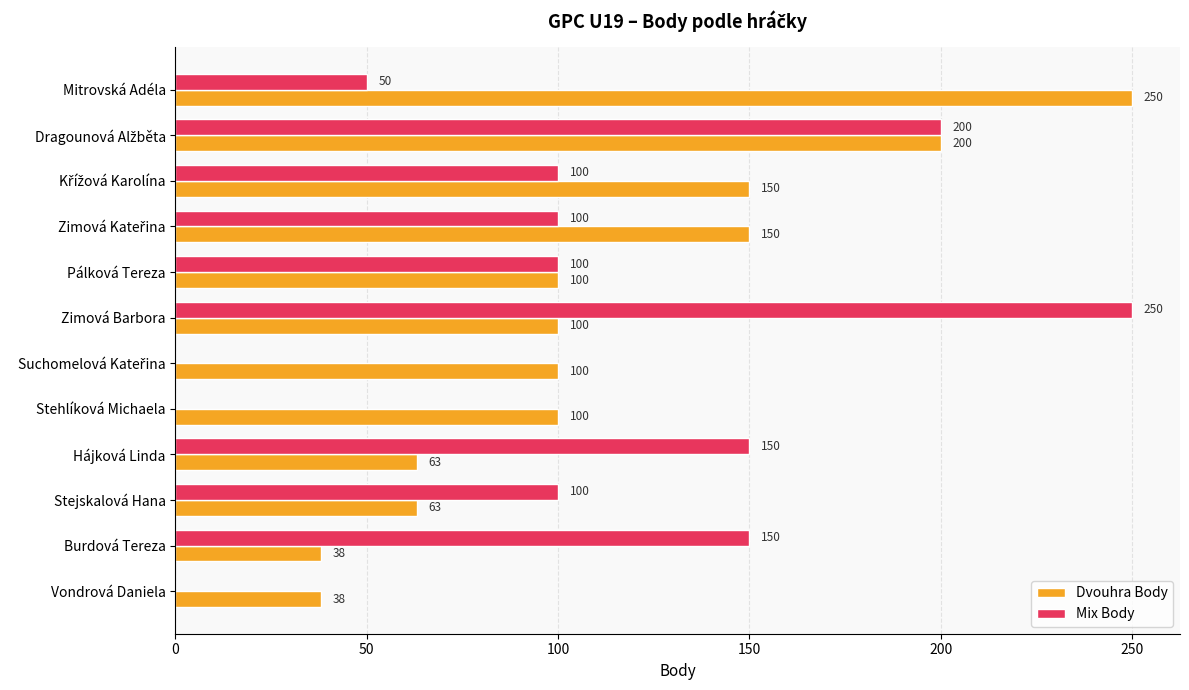

What is the total value across all series at Stejskalová Hana?

163